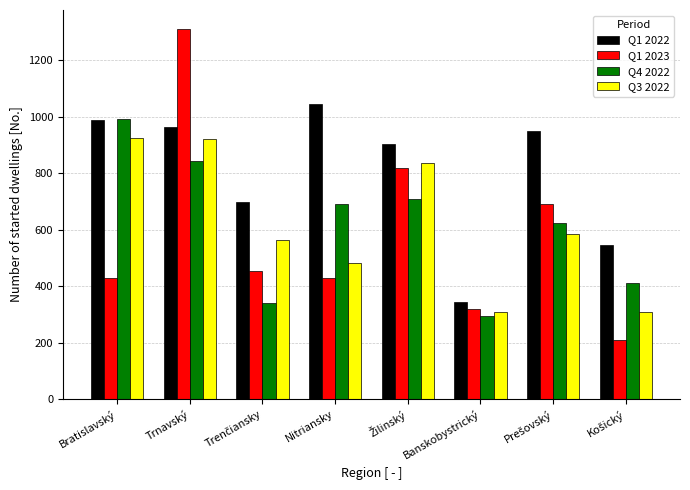

What is the difference between the maximum and minimum values in the Q1 2023 series?

1102